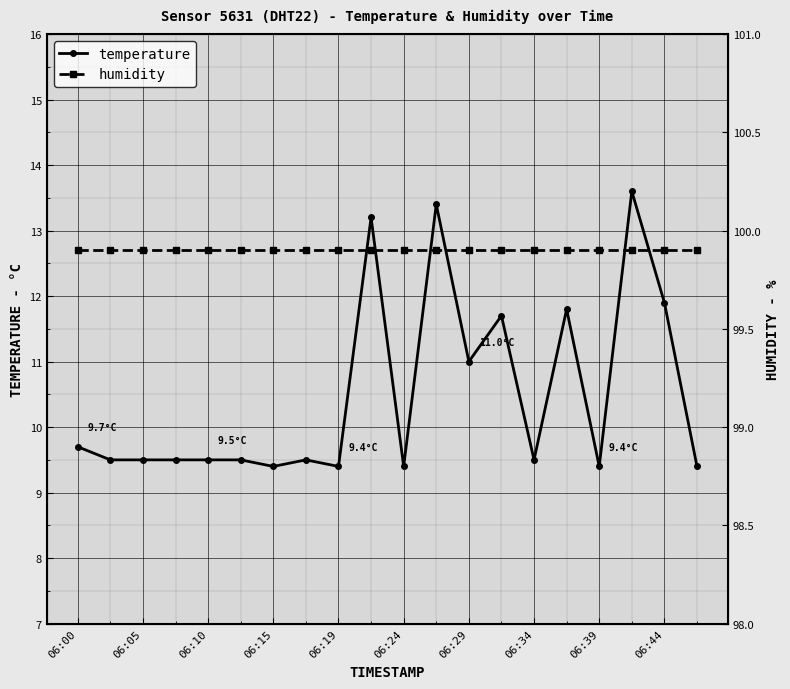

What is the maximum value for temperature?

13.6